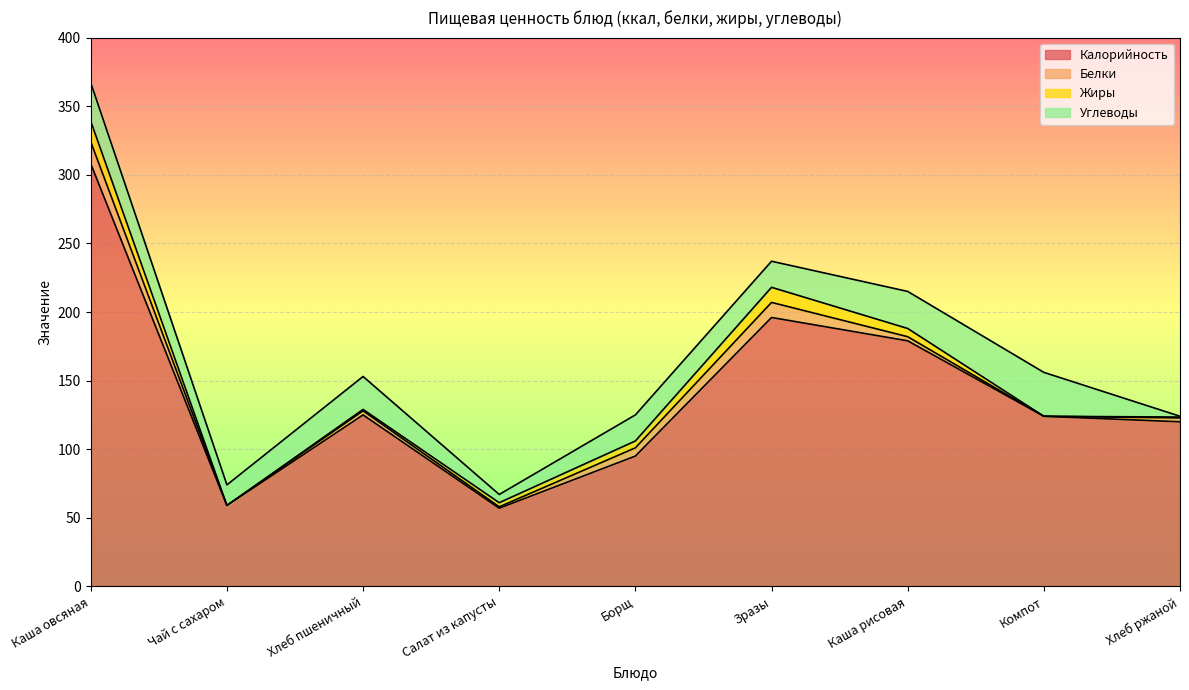

In Калорийность, how many points are higher than both neighbors (excluding endpoints)?

2